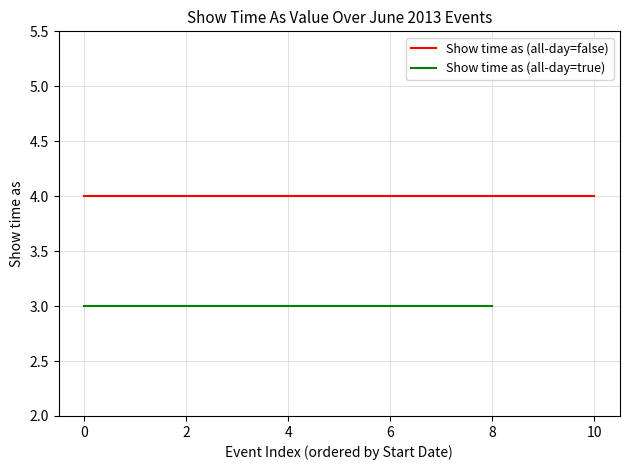

True or false: Show time as (all-day=true) and Show time as (all-day=false) cross at least once.

False